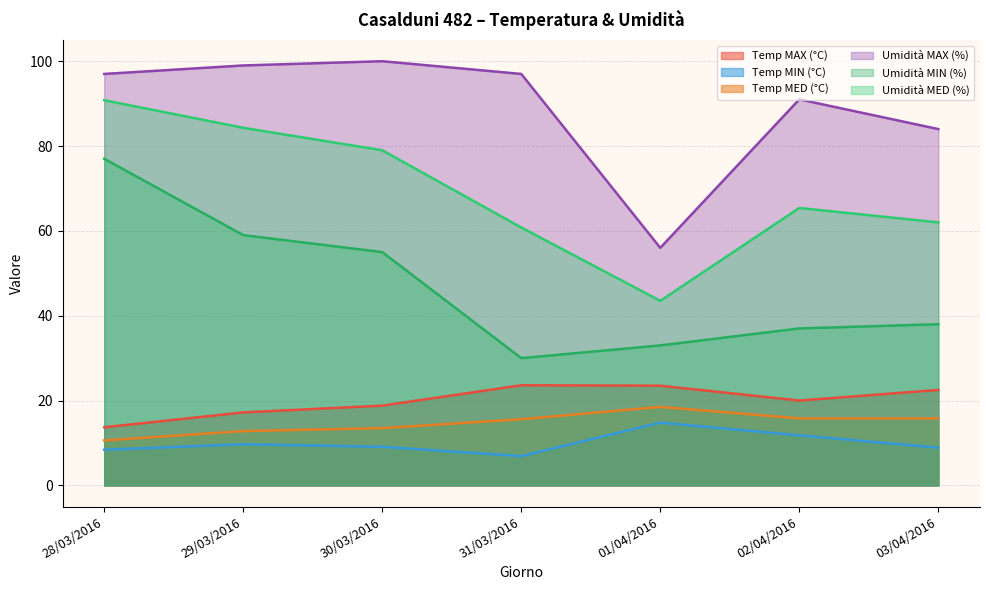

How many values in the Temp MIN (°C) series are below 9?

3